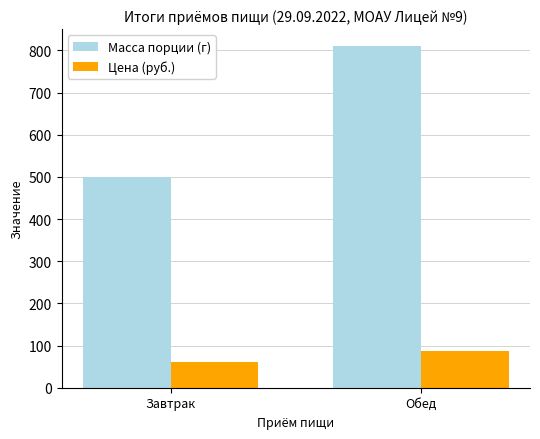

Reading left to right, what are all the values shown in this chart?

Масса порции (г): Завтрак=500.0	Обед=810.0
Цена (руб.): Завтрак=61.5	Обед=87.6